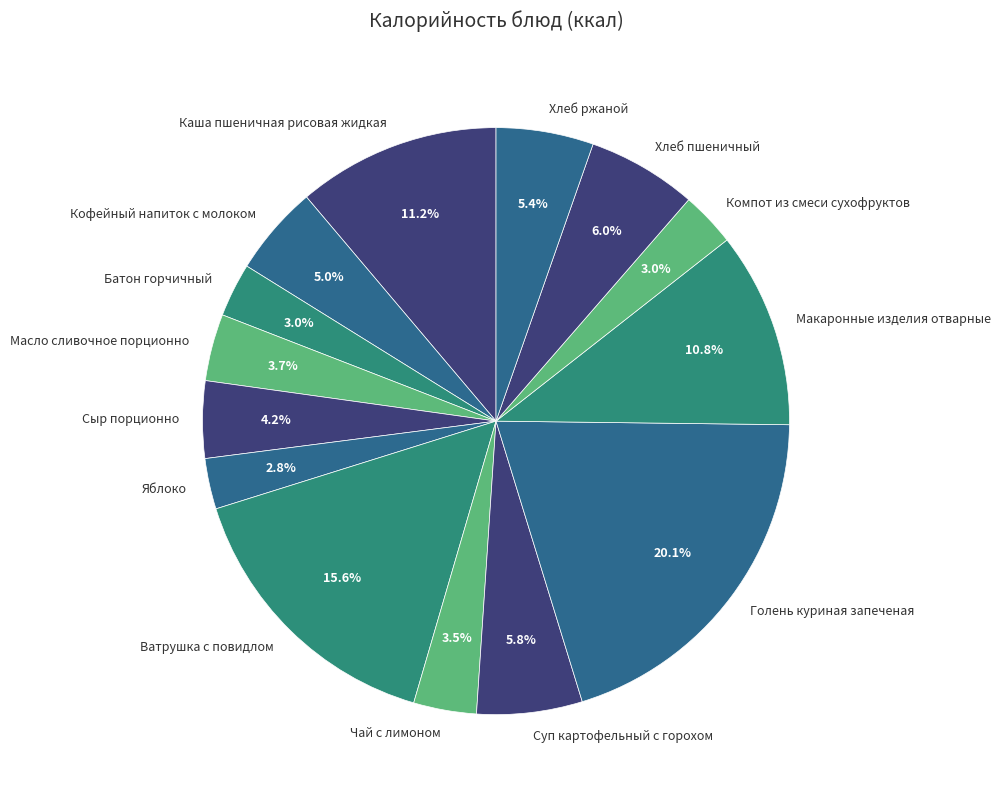

Count the number of slices in the pie.

14